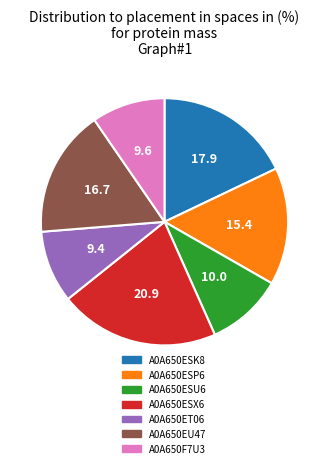

Does any single category account for the majority?

No